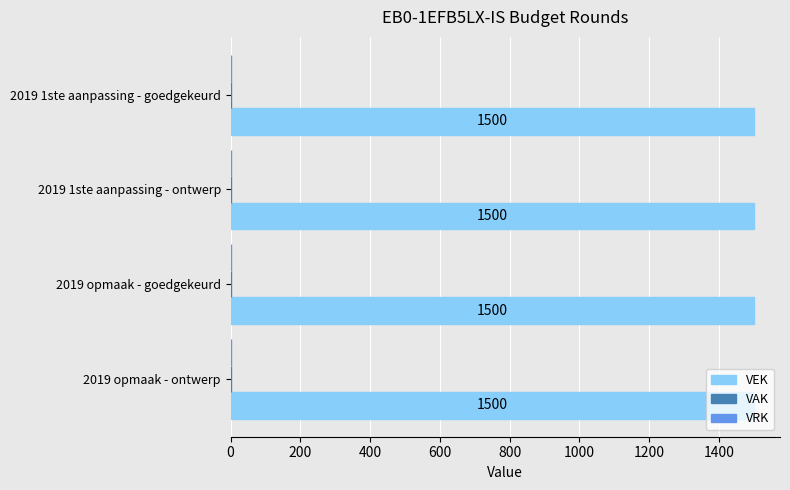

What are all the series names shown in the legend?

VEK, VAK, VRK